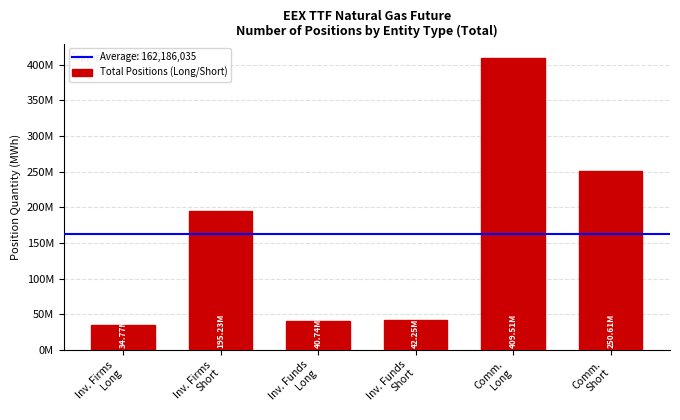

The chart shows a value of 25827112 at Inv. Funds
Short. True or false?

False